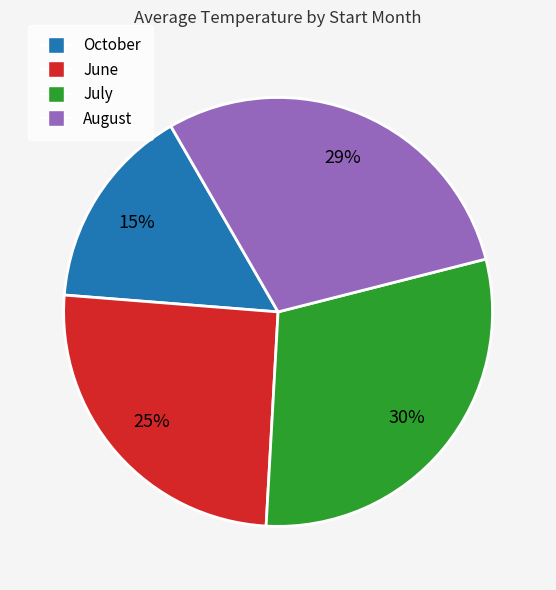

How many slices are in this pie chart?

4